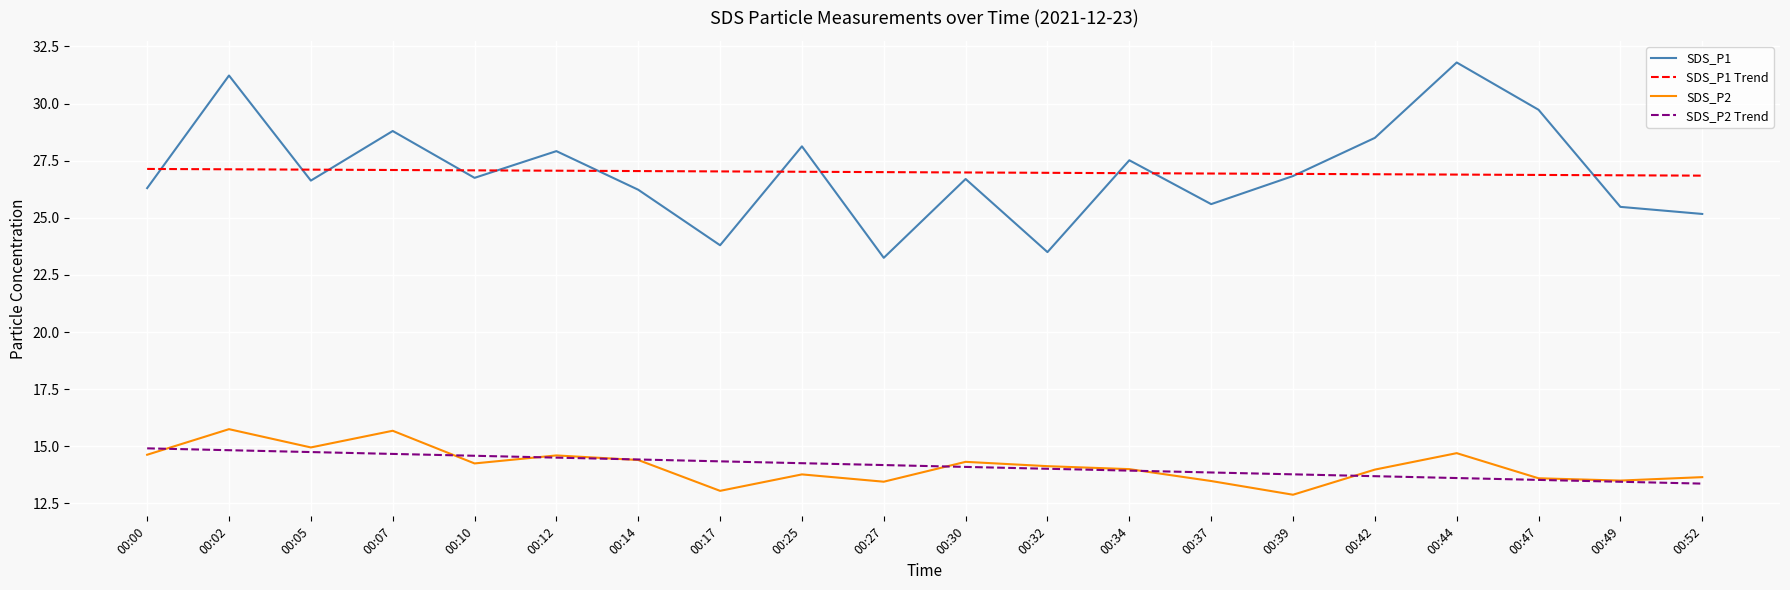

What is the maximum value for SDS_P2 Trend?

14.9